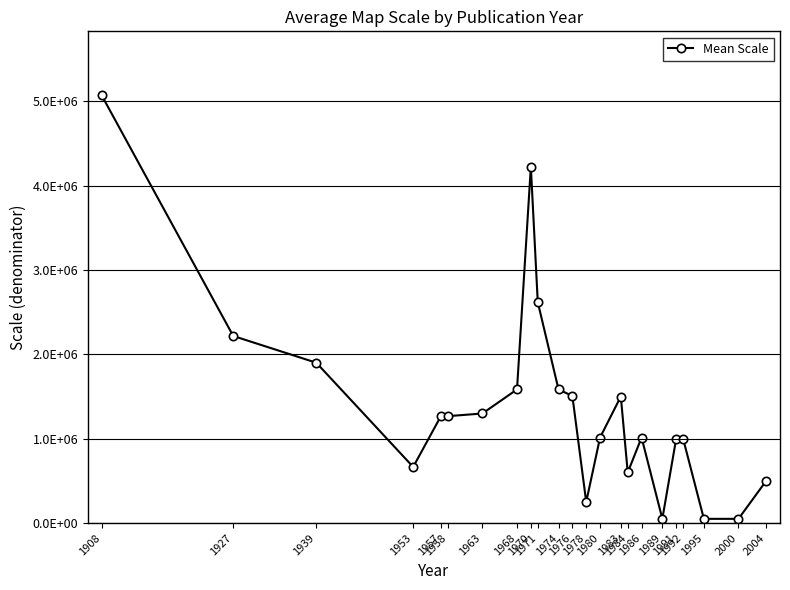

Between 1984 and 1963, which is larger?

1963